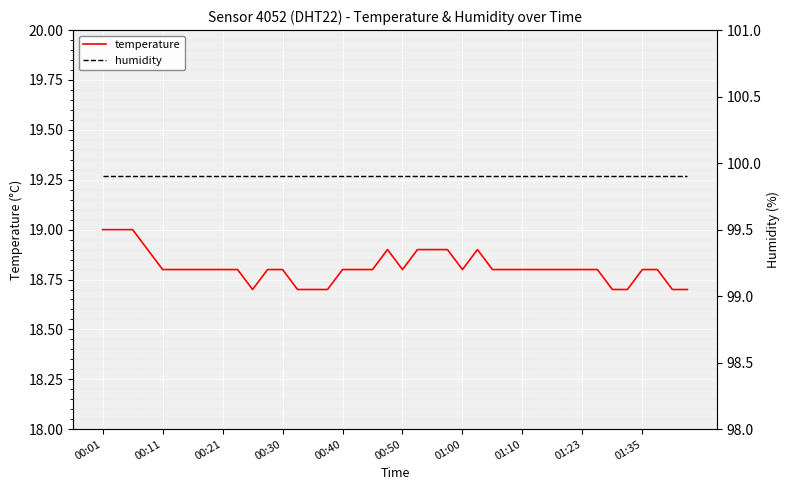

At which category is the sum across all series the highest?

00:01